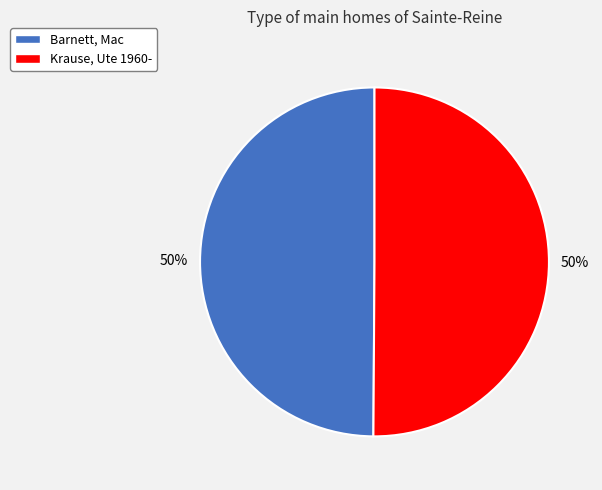

What is the ratio of the value at Barnett, Mac to the value at Krause, Ute 1960-?

1.0